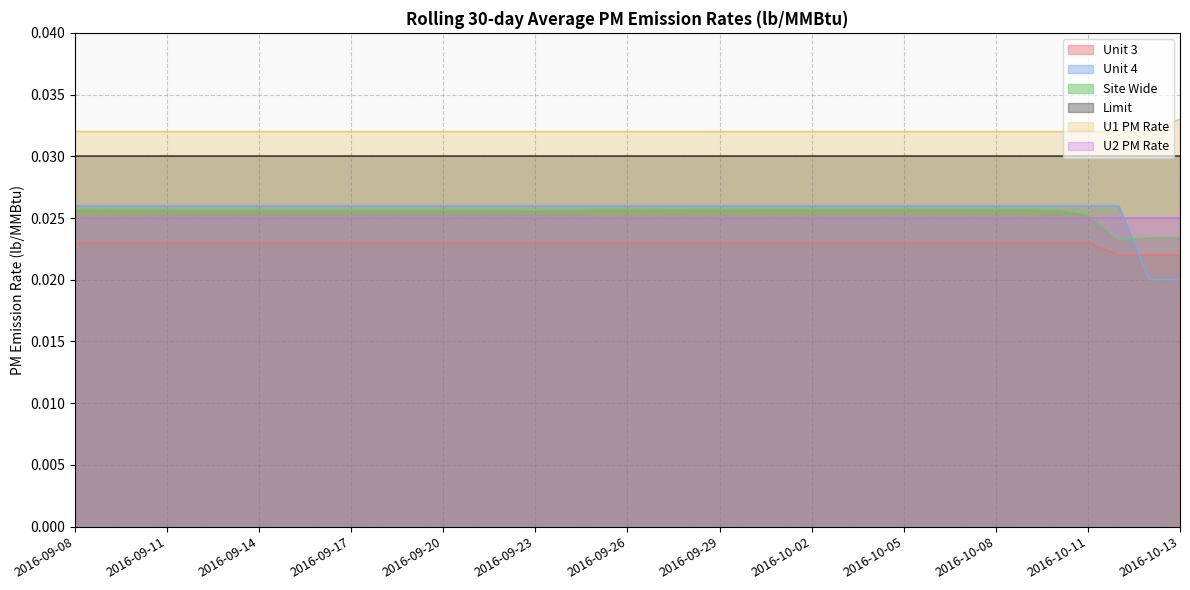

True or false: Limit and U2 PM Rate cross at least once.

False